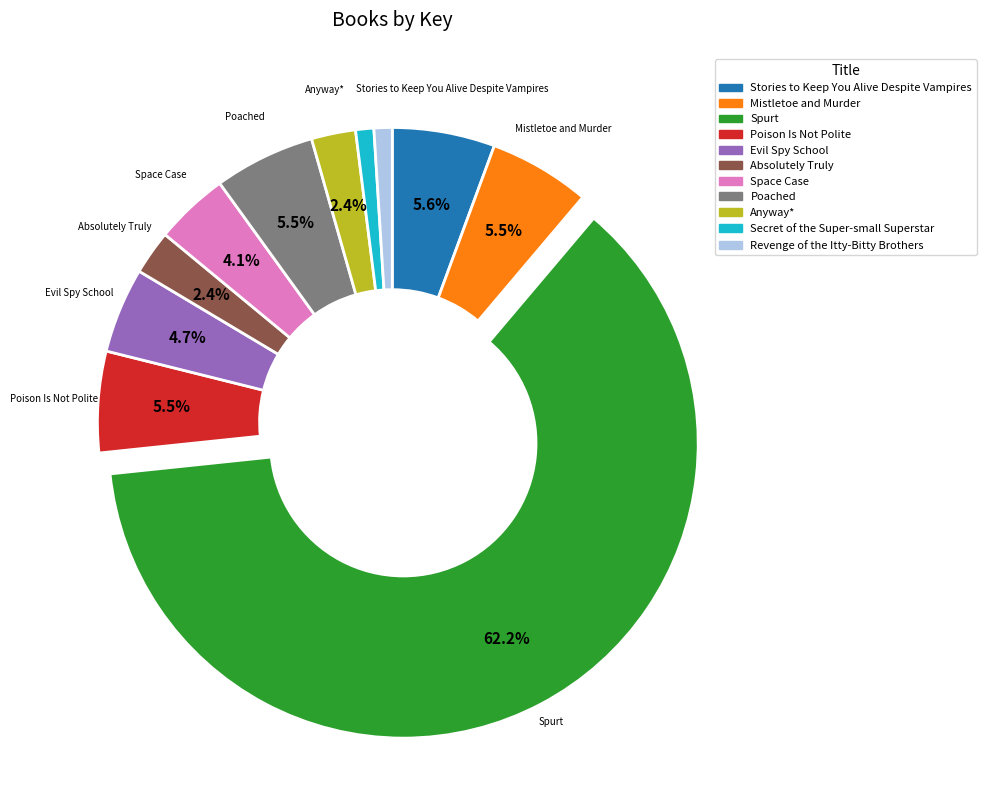

The Poached slice represents 14% of the pie. True or false?

False